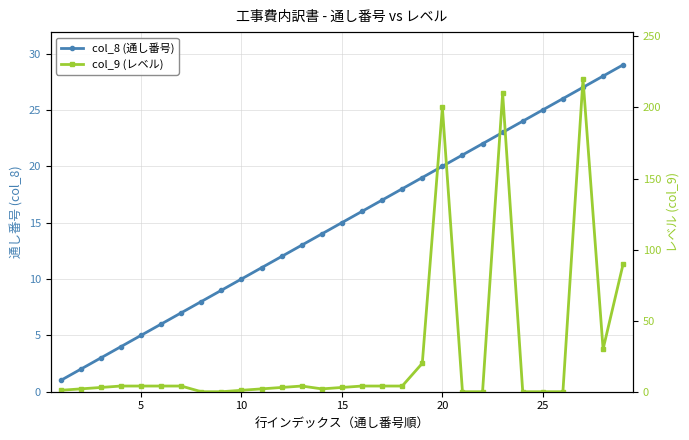

Reading left to right, list all the values displayed in this chart.

col_8 (通し番号): 1	2	3	4	5	6	7	8	9	10	11	12	13	14	15	16	17	18	19	20	21	22	23	24	25	26	27	28	29
col_9 (レベル): 1	2	3	4	4	4	4	0	0	1	2	3	4	2	3	4	4	4	20	200	0	0	210	0	0	0	220	30	90